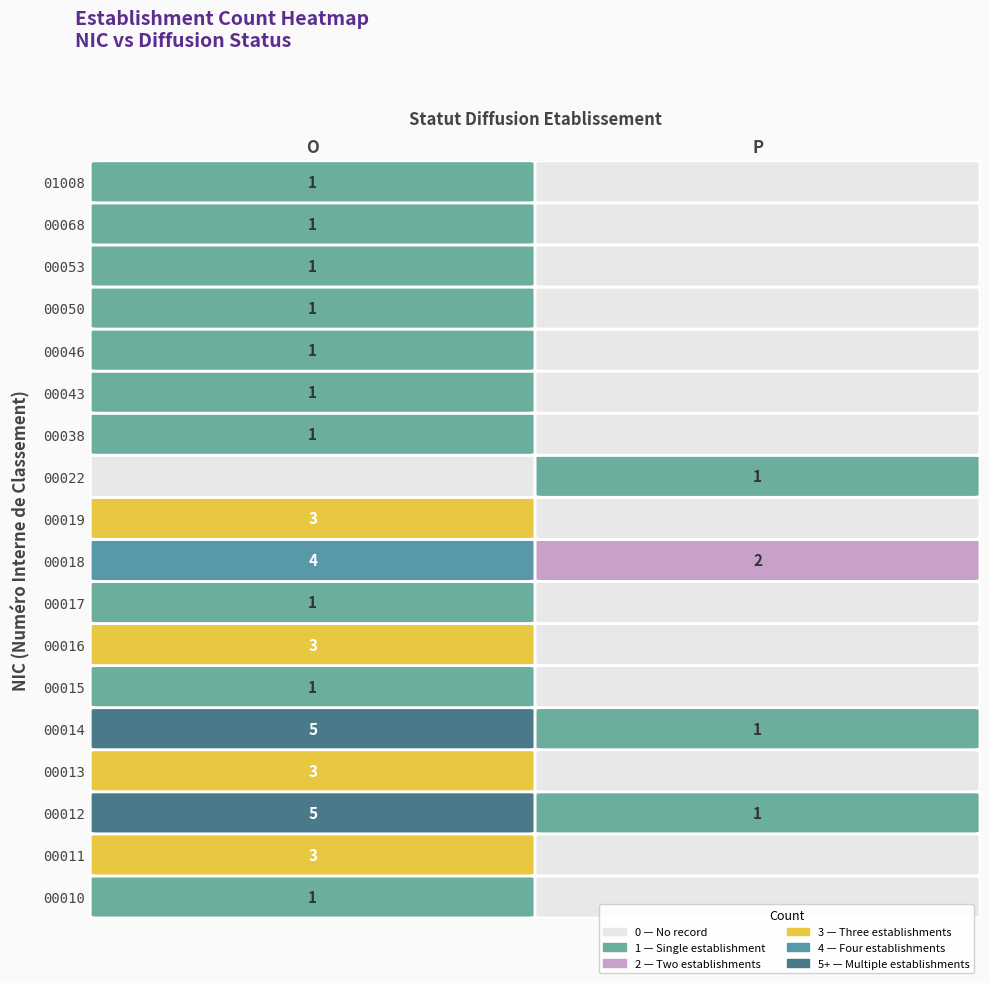

Is the value of 00019 at O greater than the value of 00043 at P?

Yes